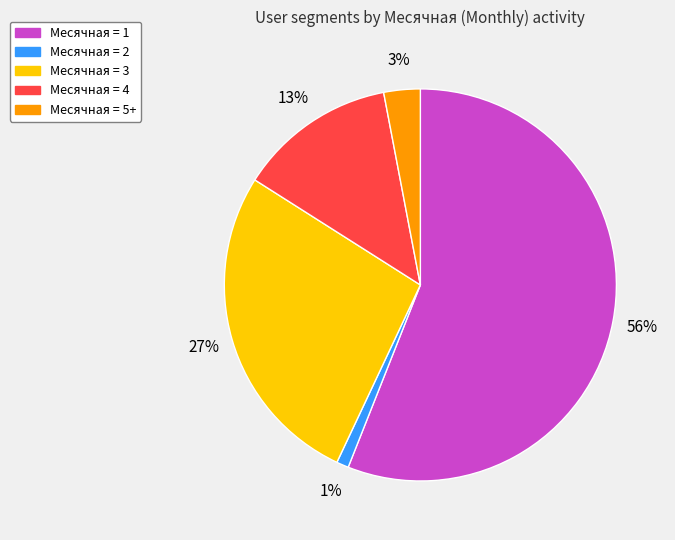

To the nearest percent, what is the difference between the largest and smallest slice percentages?

55%